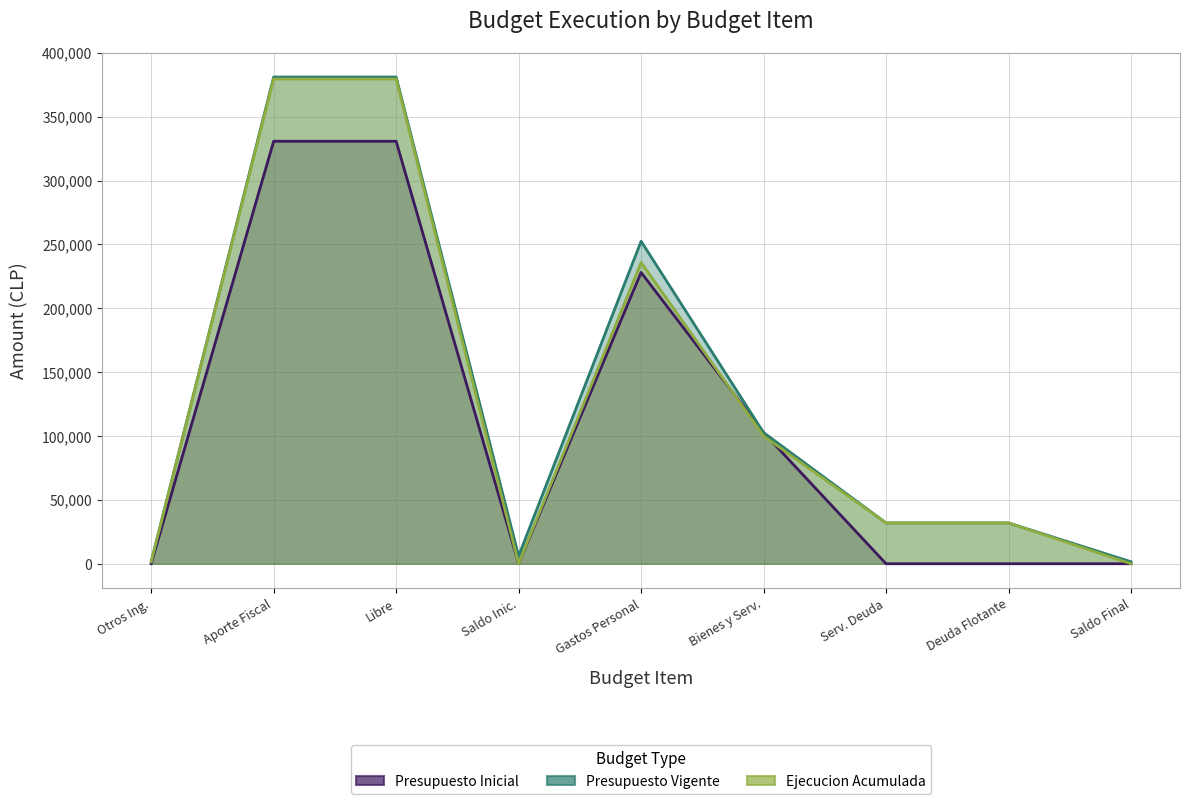

What are all the series names shown in the legend?

Presupuesto Inicial, Presupuesto Vigente, Ejecucion Acumulada